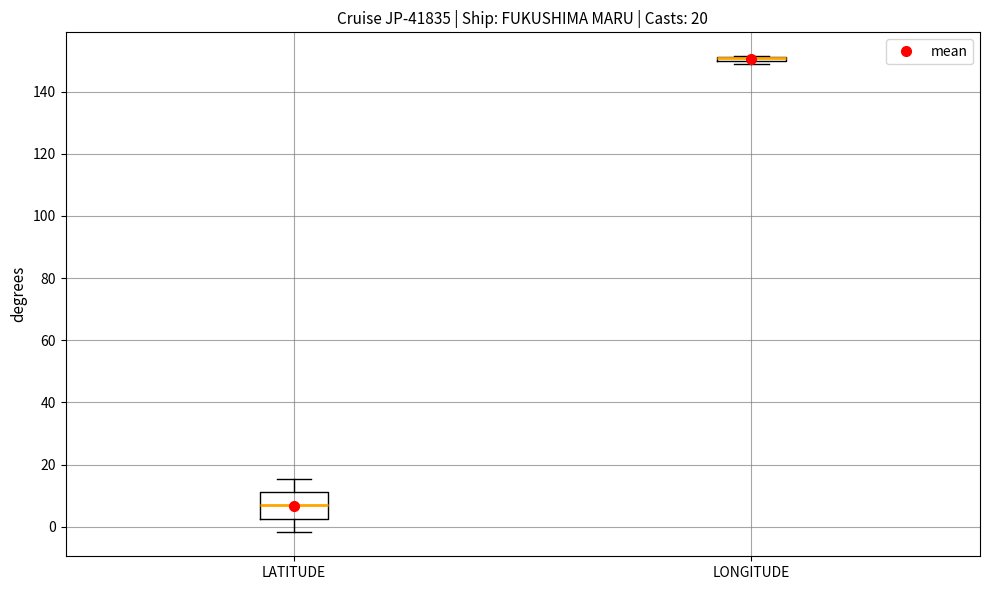

Where is the upper edge of the box for LONGITUDE on the y-axis? The values are not printed on the chart, so give them approximately, as read against the axis.

152